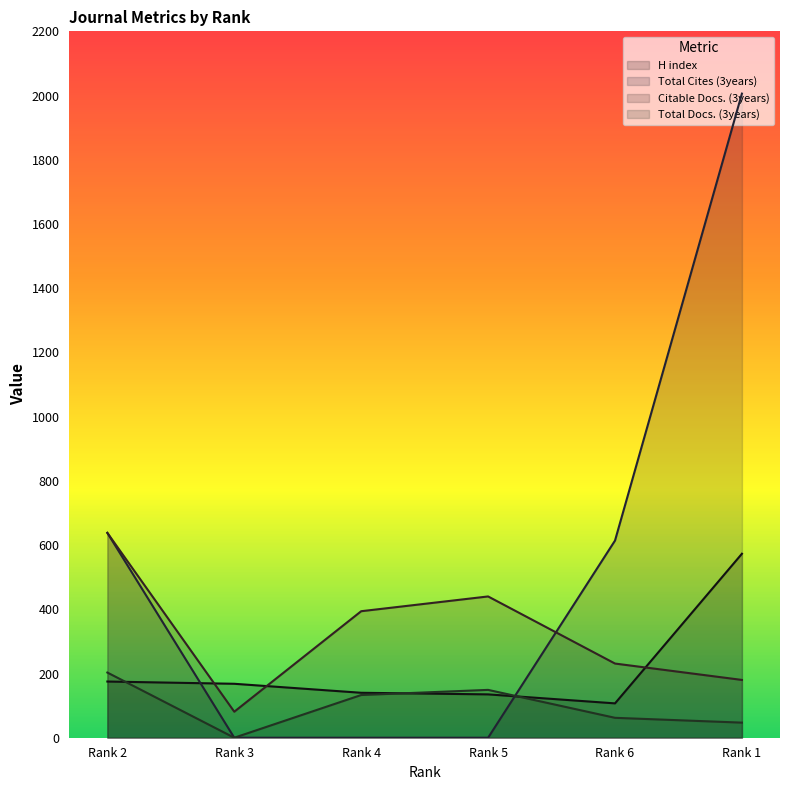

At which label is Citable Docs. (3years) closest to 359?

Rank 4